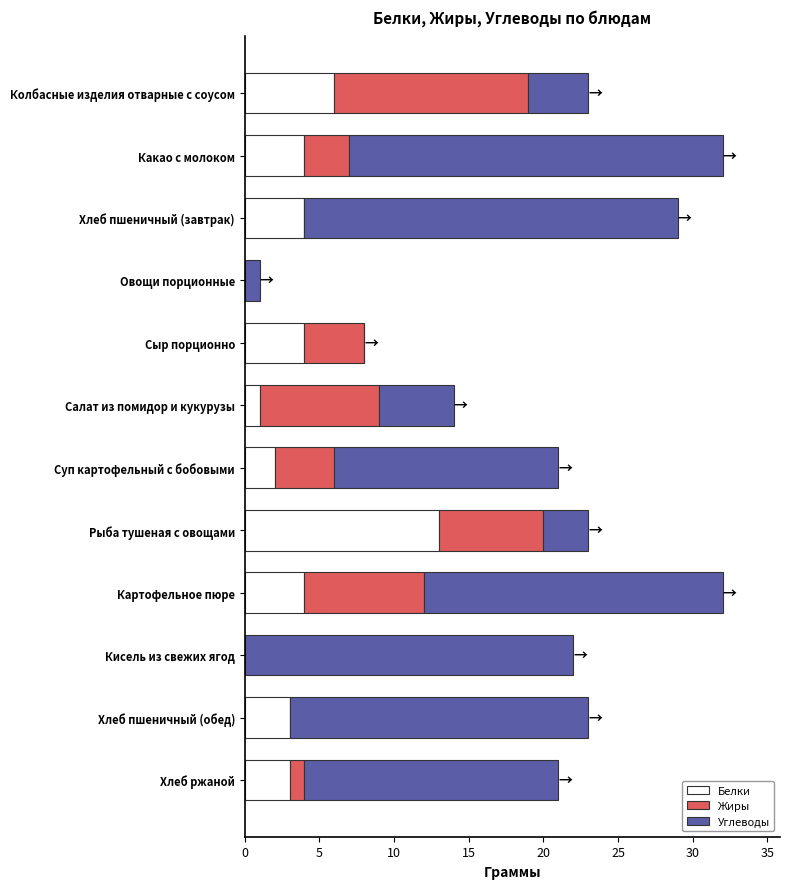

What is the highest value of the Белки series?

13